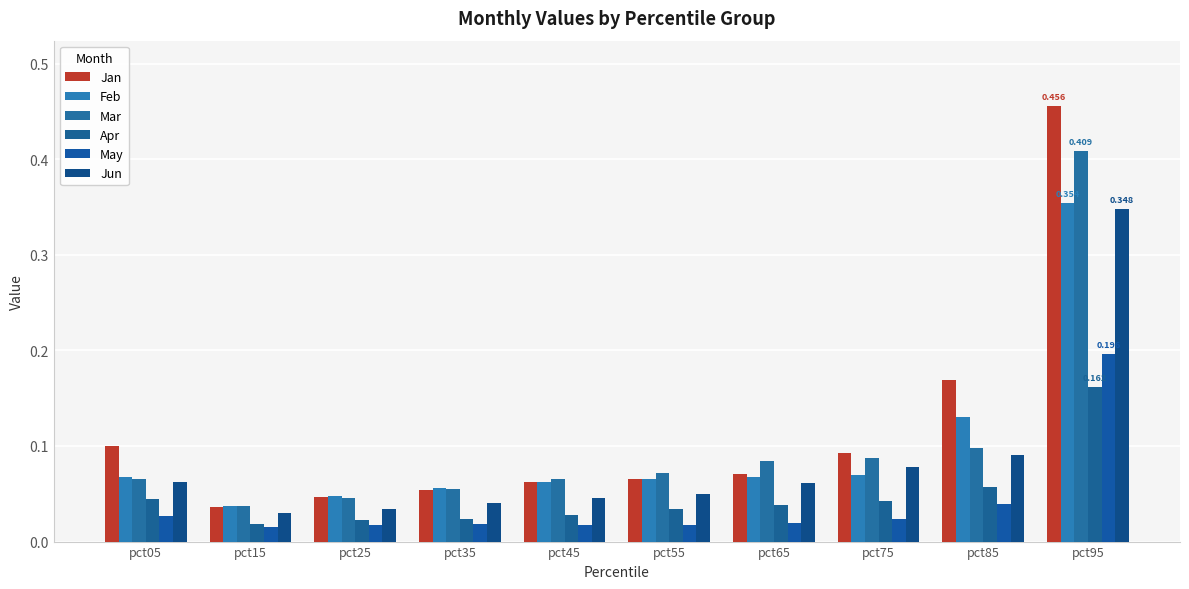

Reading right to left, transcribe all the data shown in this chart.

Jan: pct95=0.5	pct85=0.2	pct75=0.1	pct65=0.1	pct55=0.1	pct45=0.1	pct35=0.1	pct25=0.0	pct15=0.0	pct05=0.1
Feb: pct95=0.4	pct85=0.1	pct75=0.1	pct65=0.1	pct55=0.1	pct45=0.1	pct35=0.1	pct25=0.0	pct15=0.0	pct05=0.1
Mar: pct95=0.4	pct85=0.1	pct75=0.1	pct65=0.1	pct55=0.1	pct45=0.1	pct35=0.1	pct25=0.0	pct15=0.0	pct05=0.1
Apr: pct95=0.2	pct85=0.1	pct75=0.0	pct65=0.0	pct55=0.0	pct45=0.0	pct35=0.0	pct25=0.0	pct15=0.0	pct05=0.0
May: pct95=0.2	pct85=0.0	pct75=0.0	pct65=0.0	pct55=0.0	pct45=0.0	pct35=0.0	pct25=0.0	pct15=0.0	pct05=0.0
Jun: pct95=0.3	pct85=0.1	pct75=0.1	pct65=0.1	pct55=0.0	pct45=0.0	pct35=0.0	pct25=0.0	pct15=0.0	pct05=0.1